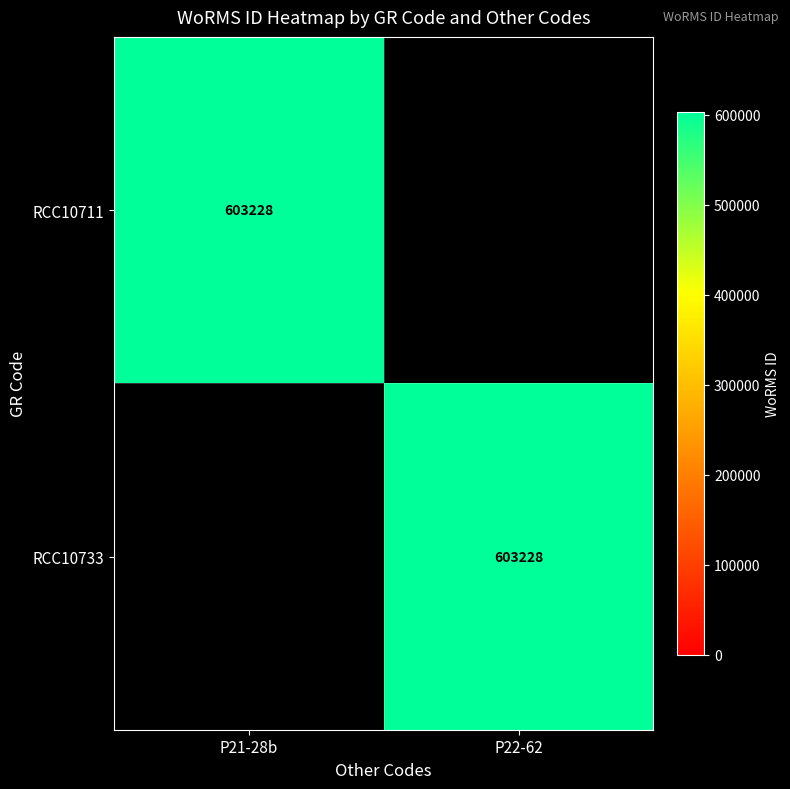

The value of RCC10711 at P21-28b is 603228. True or false?

True